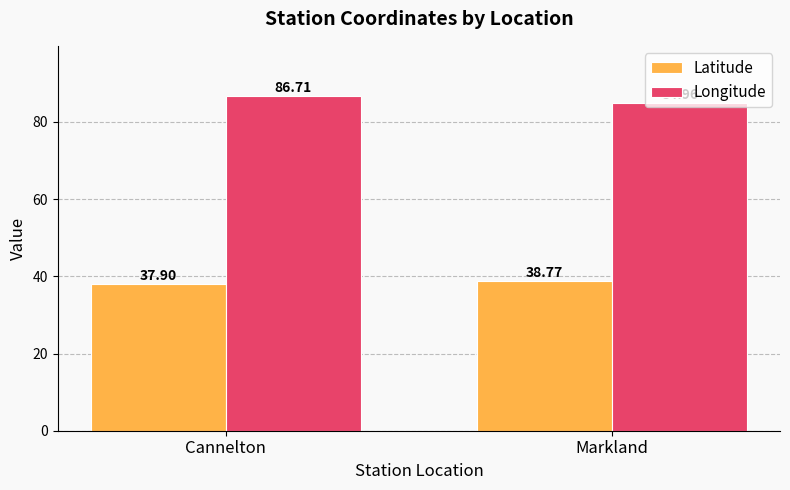

How many bars are there in each group?

2